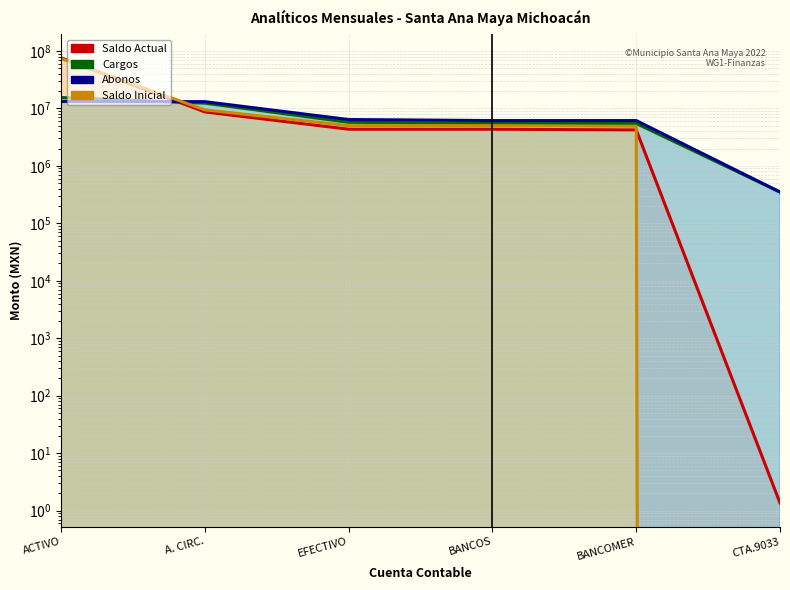

Which series has the widest spread of values?

Saldo Actual